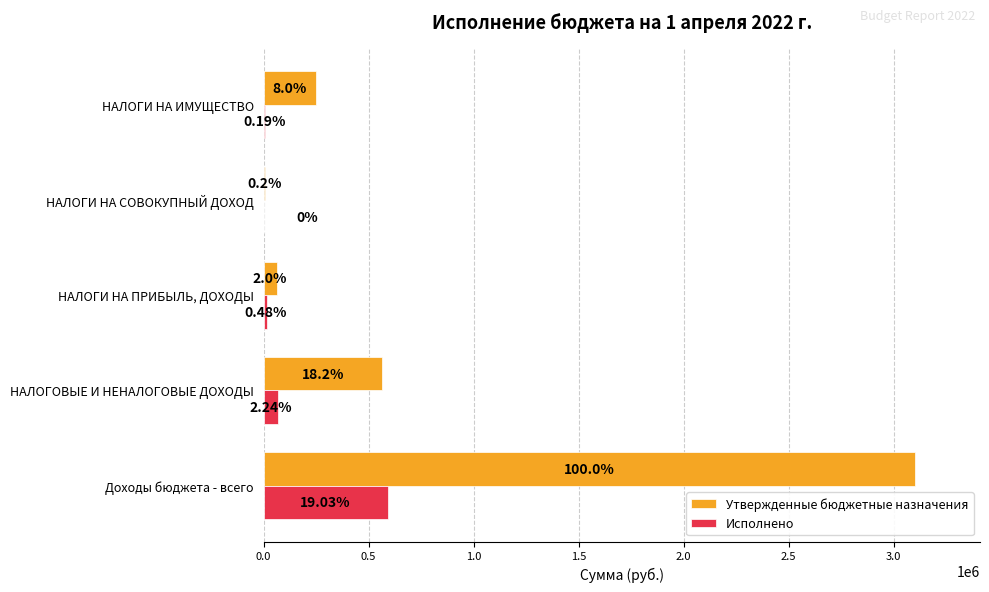

What are all the series names shown in the legend?

Утвержденные бюджетные назначения, Исполнено